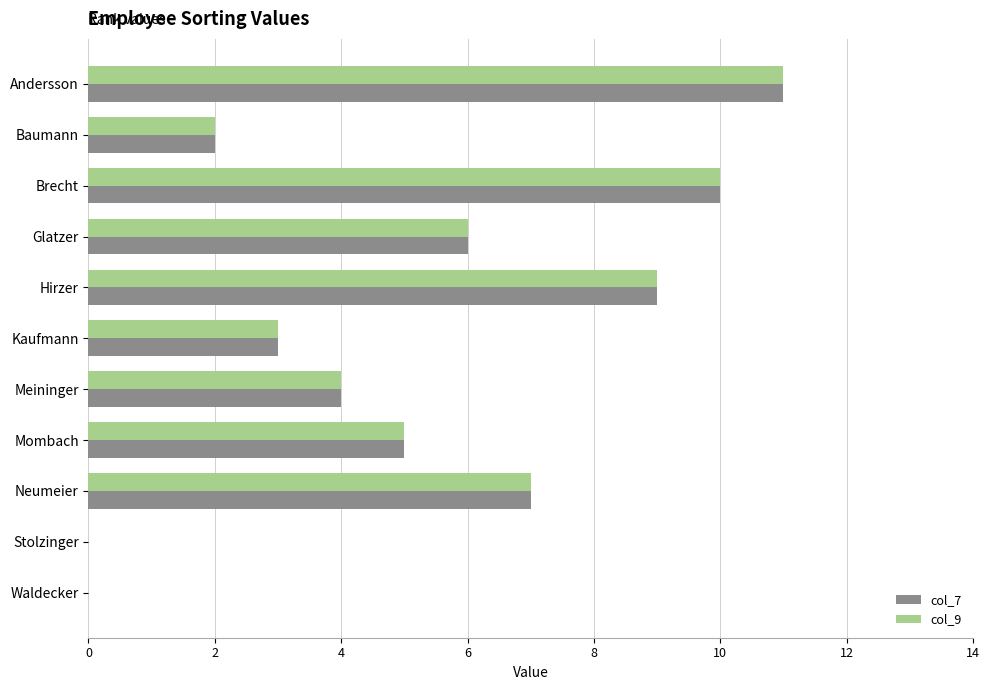

The value of col_7 at Kaufmann is 3. True or false?

True